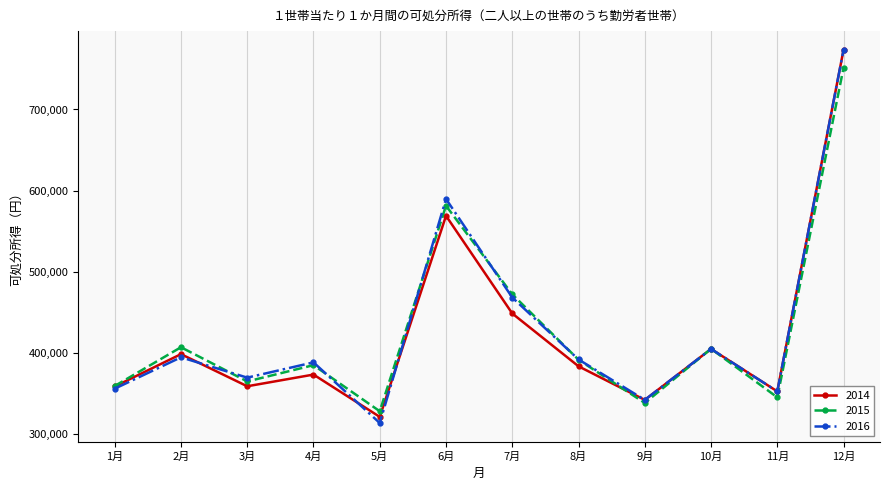

What is the value of the 2014 point at the 2nd from the left?

398281